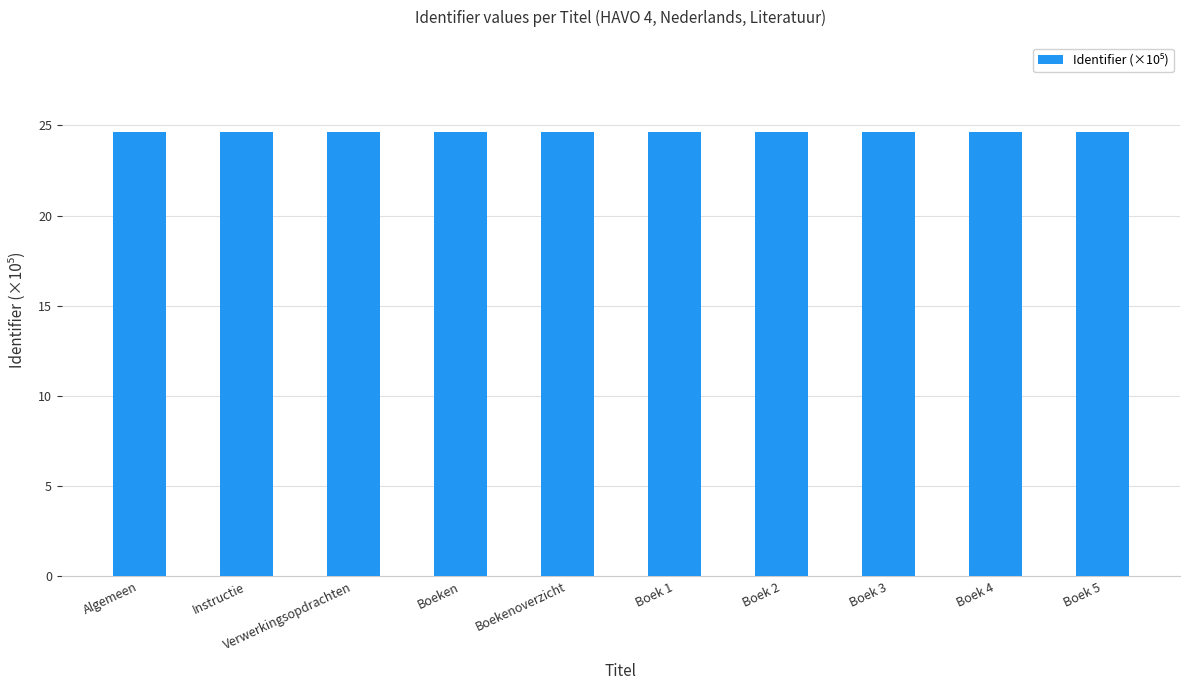

What is the label of the 4th bar from the left?

Boeken